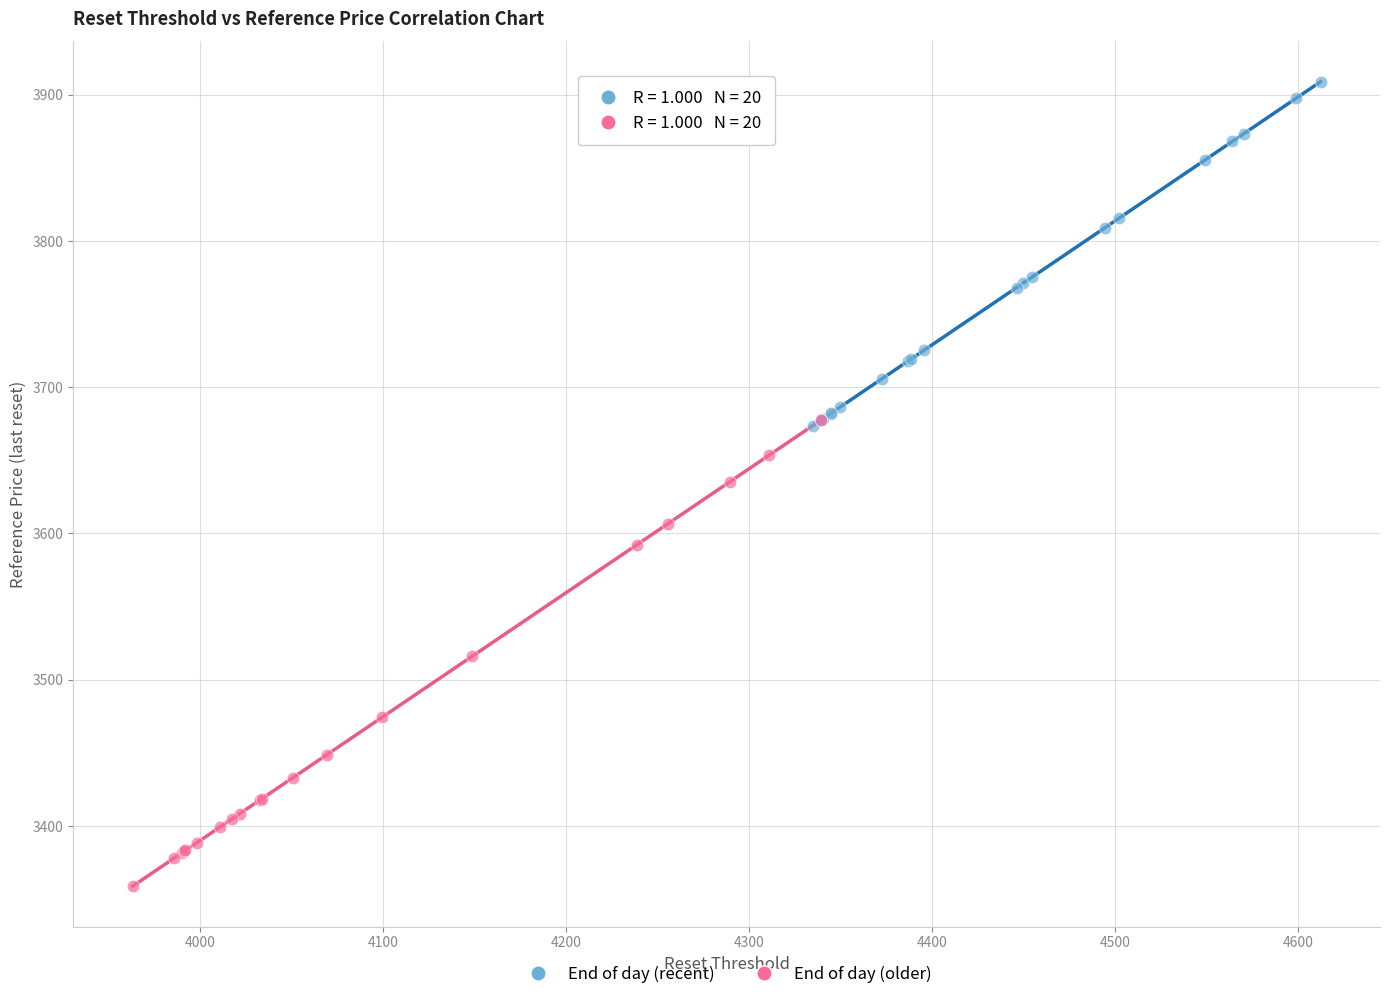

Which series has the largest Y range (max minus min)?

End of day (older)